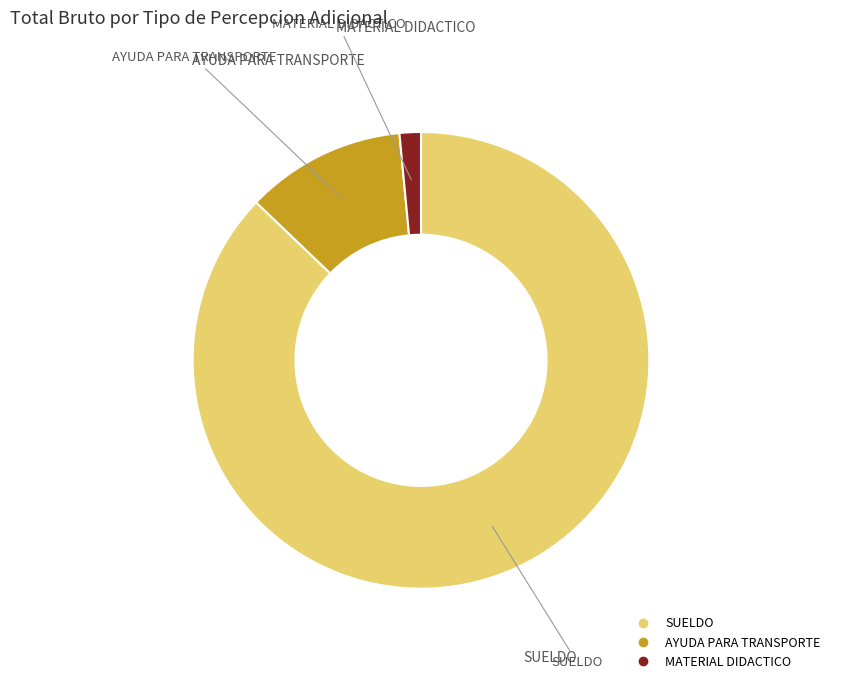

Which has a higher value, AYUDA PARA TRANSPORTE or MATERIAL DIDACTICO?

AYUDA PARA TRANSPORTE